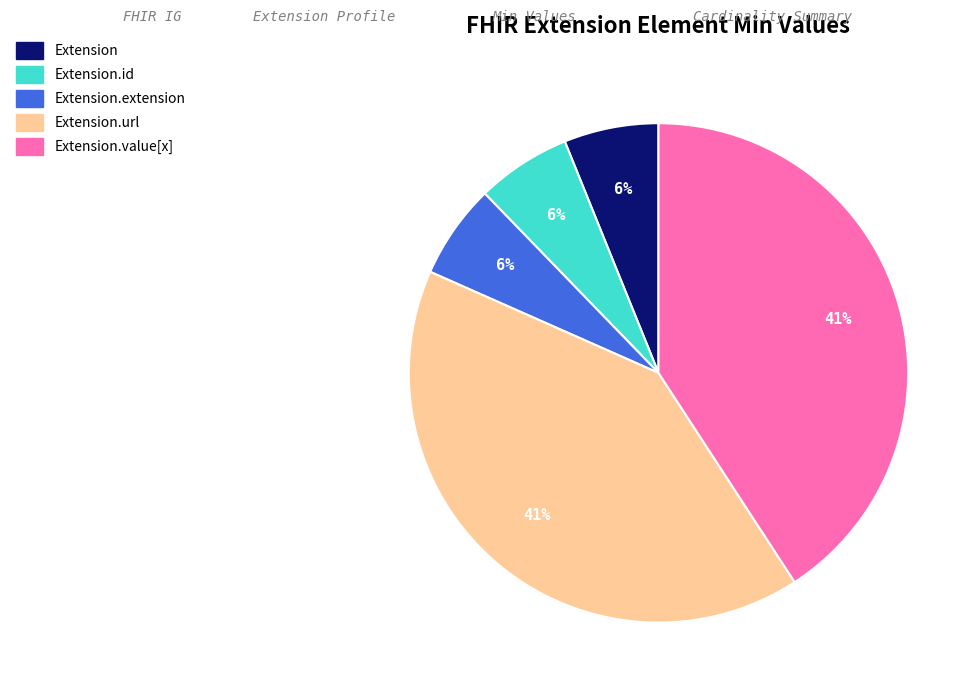

Is there a majority slice in this chart?

No